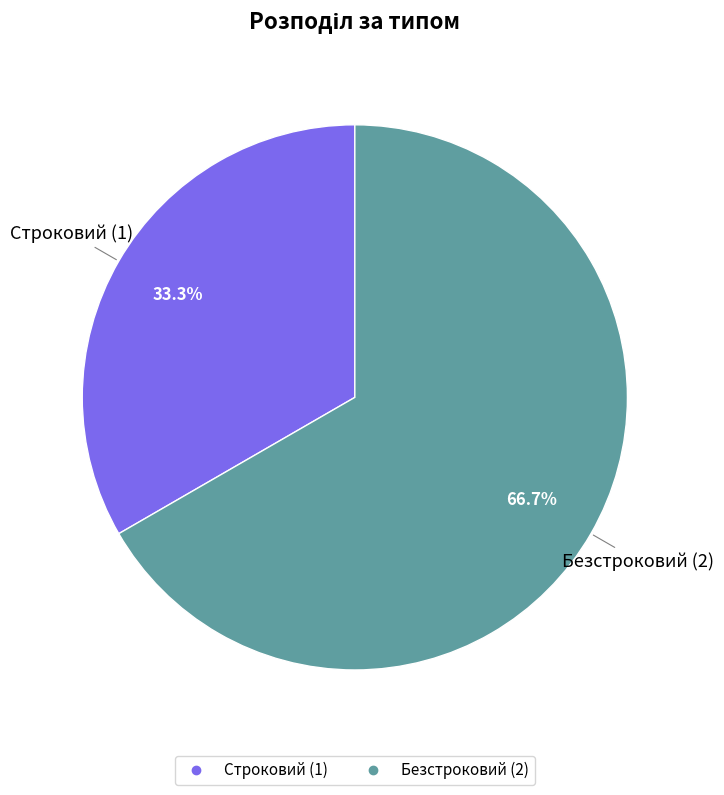

Which slice is the largest?

Безстроковий